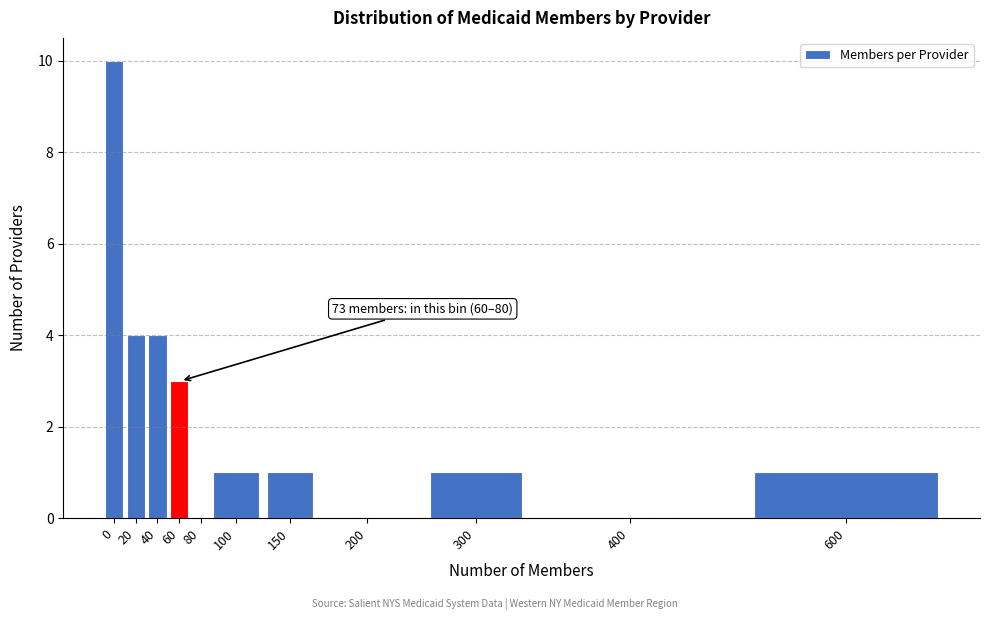

Reading left to right, what are all the values shown in this chart?

0=10	20=4	40=4	60=3	80=0	100=1	150=1	200=0	300=1	400=0	600=1